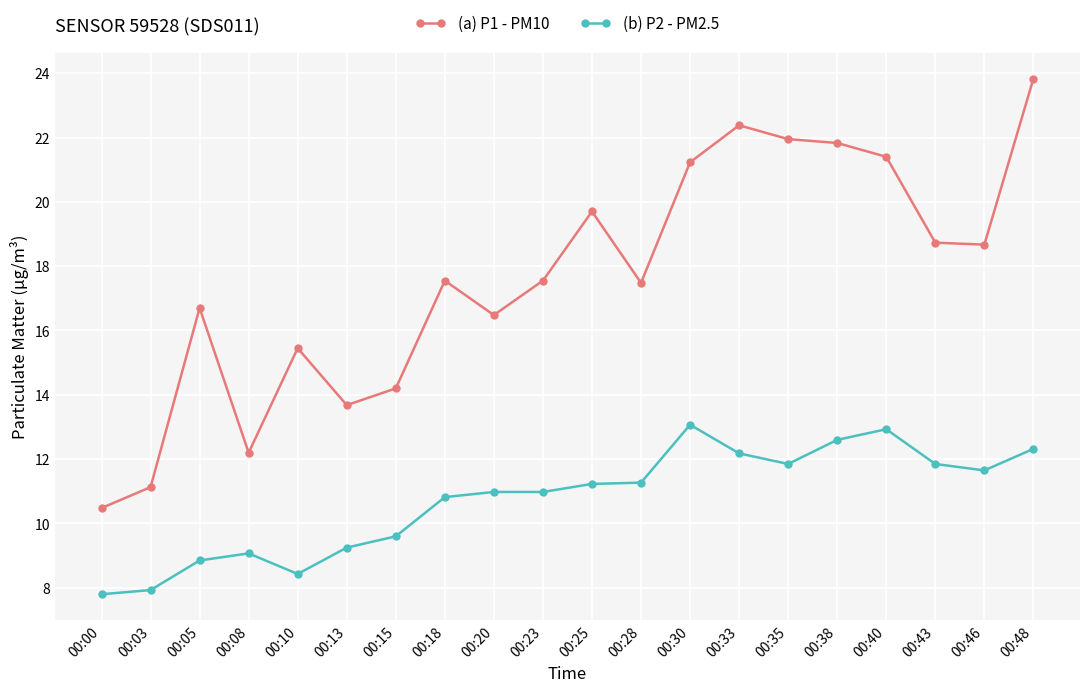

True or false: (a) P1 - PM10 has more than 2 interior local peaks.

True